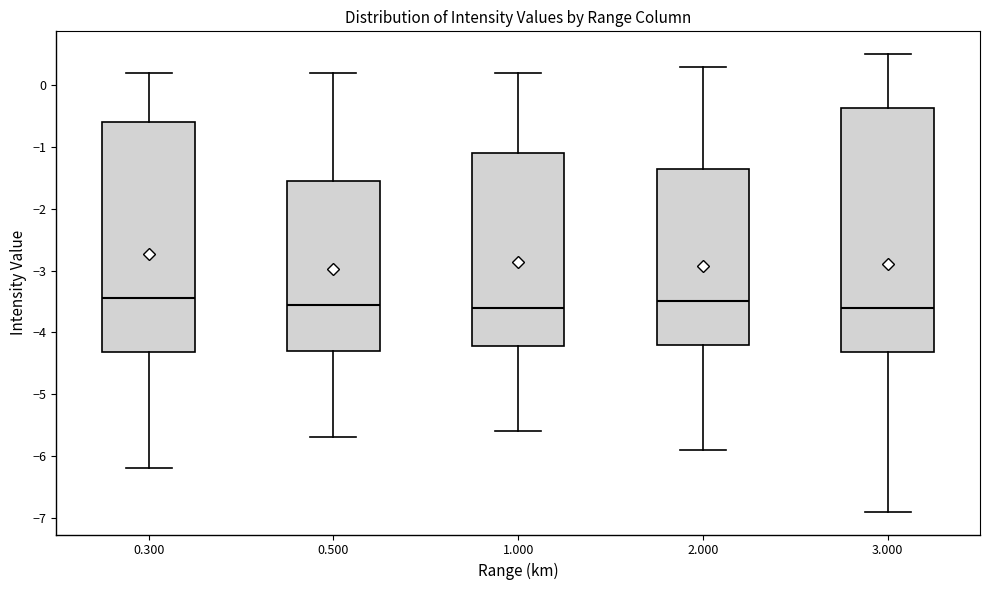

Reading left to right, transcribe this box plot: for each box, give where its median line is, the range the box spans, and where its two whiskers end, as read against the y-axis. The values are not printed on the chart, so give them approximately, as read against the axis.

0.300: median -3.4, box -4.3 to -0.6, whiskers -6.2 to 0.2
0.500: median -3.5, box -4.3 to -1.5, whiskers -5.7 to 0.2
1.000: median -3.6, box -4.2 to -1.1, whiskers -5.6 to 0.2
2.000: median -3.5, box -4.2 to -1.3, whiskers -5.9 to 0.3
3.000: median -3.6, box -4.3 to -0.4, whiskers -6.9 to 0.5